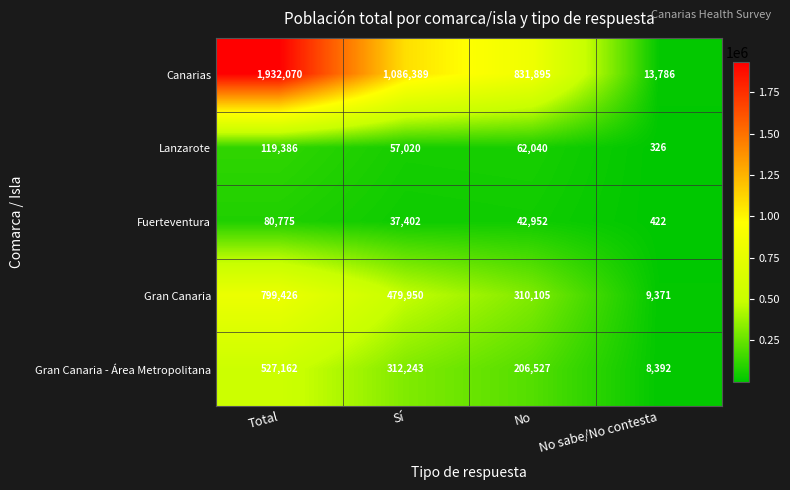

Count the Gran Canaria - Área Metropolitana values in the range 206527 to 527162.

3